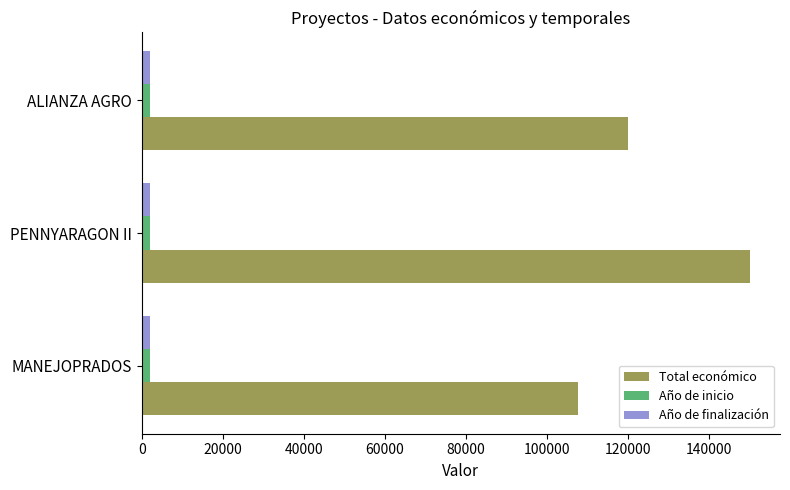

At which category is the sum across all series the highest?

PENNYARAGON II